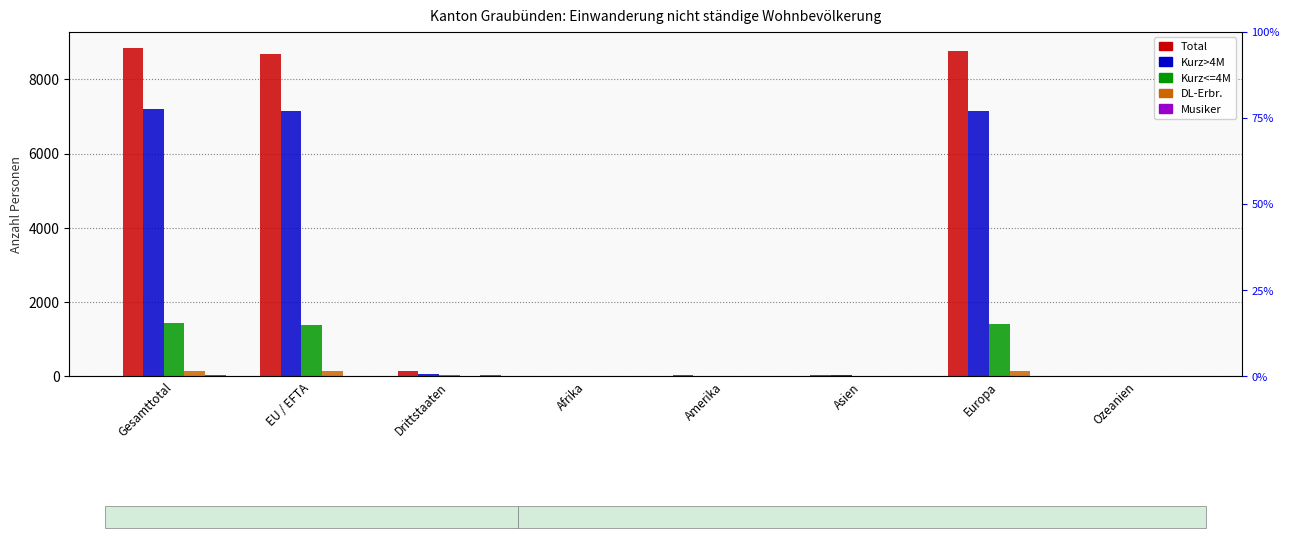

Rank the series by their maximum value, from highest to lowest.

Total, Kurz>4M, Kurz<=4M, DL-Erbr., Musiker